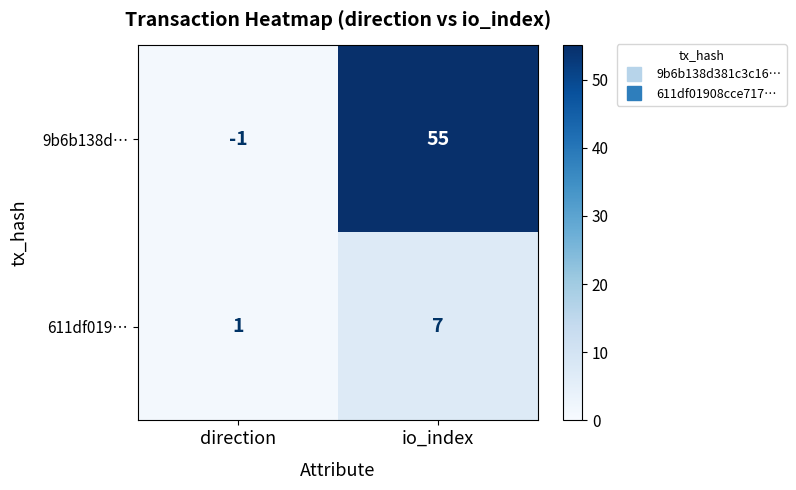

What value does the 611df019… series have at io_index?

7